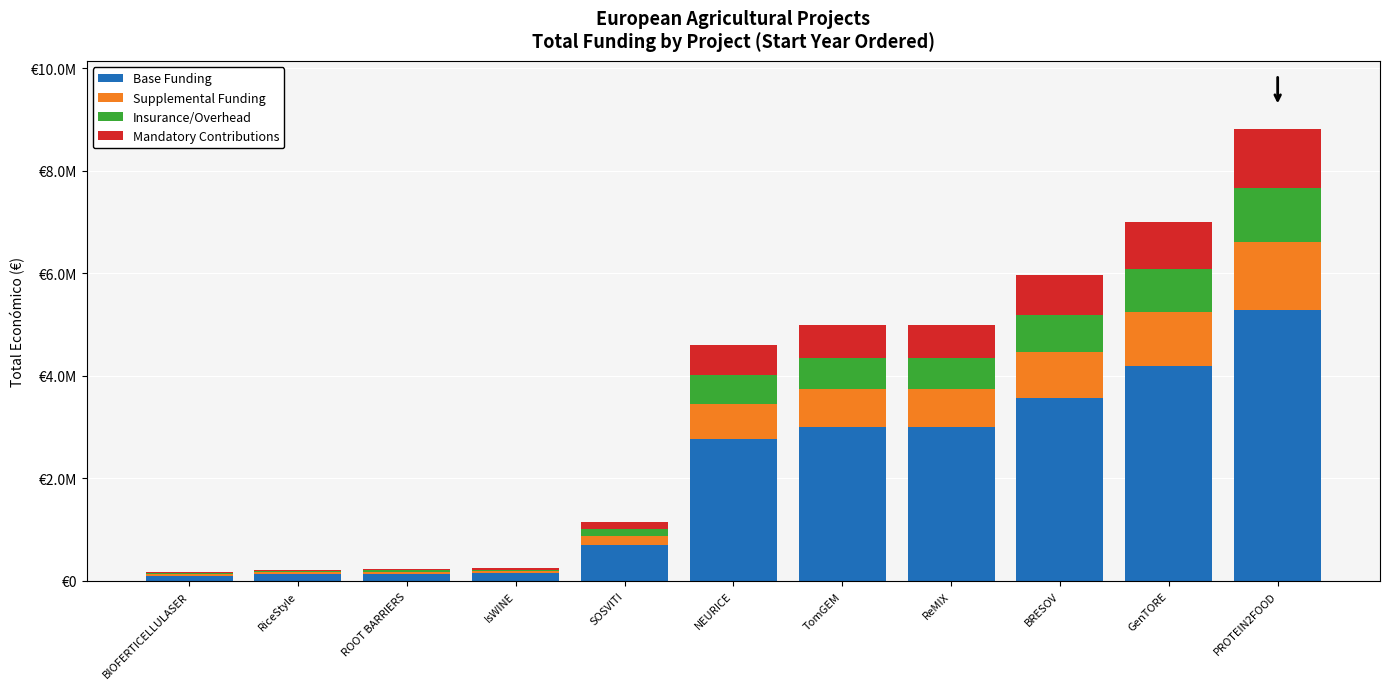

What are all the series names shown in the legend?

Base Funding, Supplemental Funding, Insurance/Overhead, Mandatory Contributions